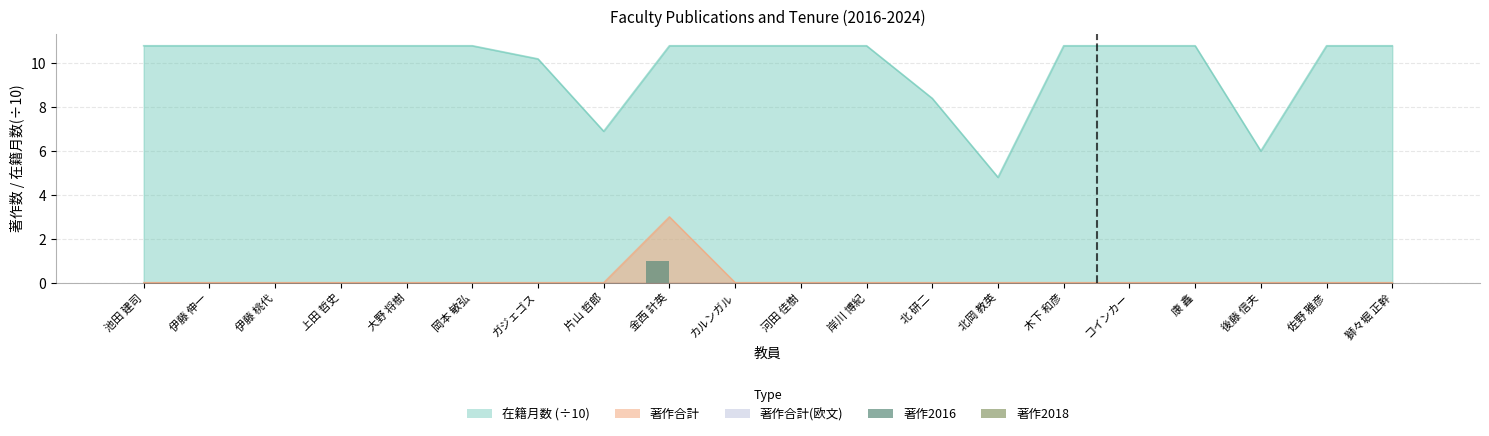

At which category does the chart reach its peak across all series?

金西 計英